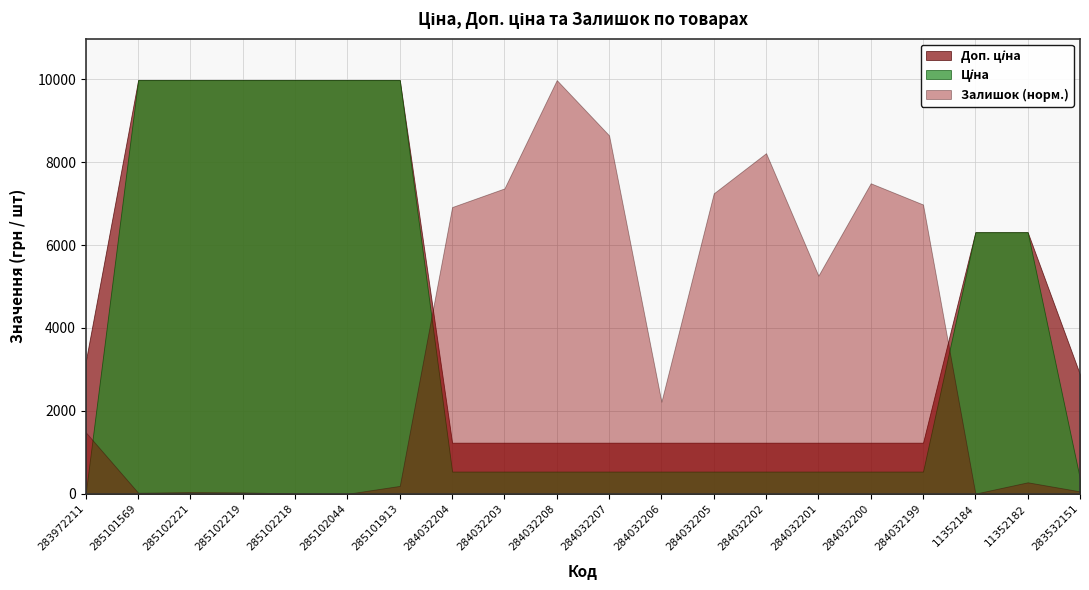

Reading right to left, extract all data points from this chart.

Ціна: 359.9	6308.8	6308.8	539.0	539.0	539.0	539.0	539.0	539.0	539.0	539.0	539.0	539.0	9975.0	9975.0	9975.0	9975.0	9975.0	9975.0	32.0
Доп. ціна: 2878.8	6308.8	6308.8	1235.4	1235.4	1235.4	1235.4	1235.4	1235.4	1235.4	1235.4	1235.4	1235.4	9975.0	9975.0	9975.0	9975.0	9975.0	9975.0	3205.0
Залишок: 15.0	68.0	2.0	1692.0	1816.0	1276.0	1992.0	1757.0	539.0	2096.0	2419.0	1786.0	1677.0	47.0	1.0	3.0	9.0	11.0	7.0	360.0